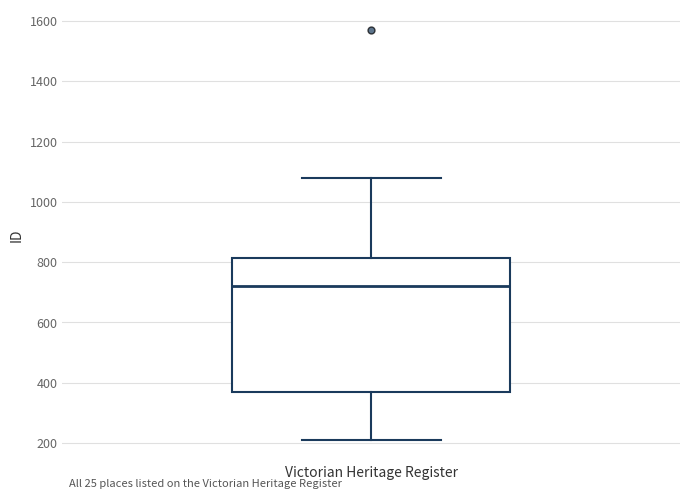

Read this box plot against the y-axis: the position of the median line, the range covered by the box, and the ends of both whiskers. The values are not printed on the chart, so give them approximately, as read against the axis.

median 720, box 360 to 820, whiskers 200 to 1080